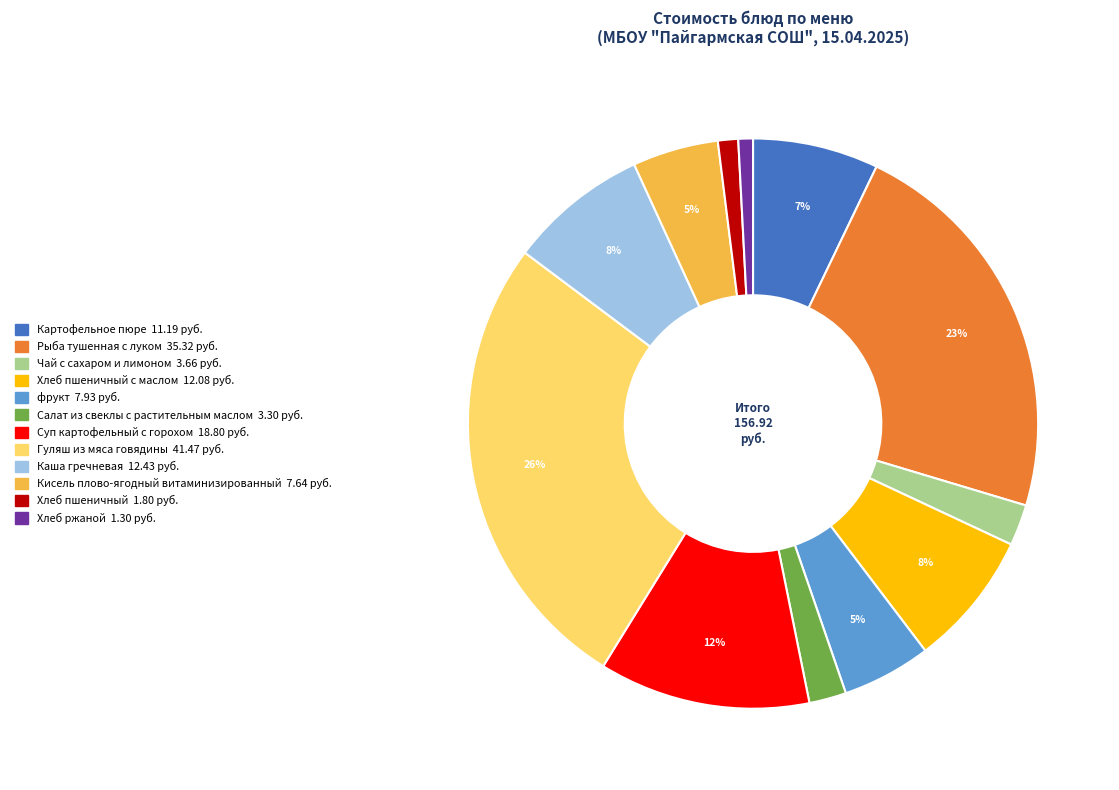

Is there a majority slice in this chart?

No